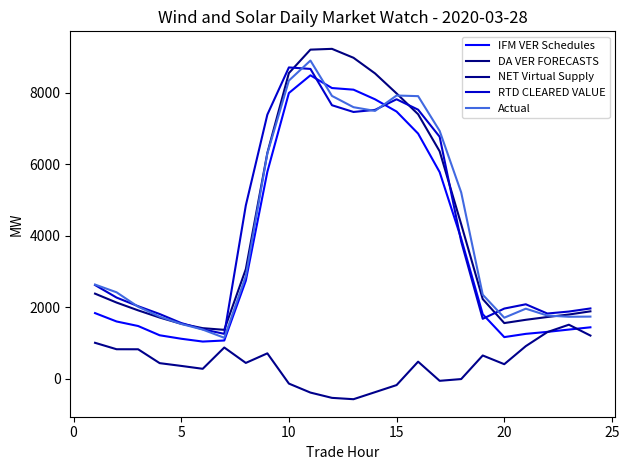

What is the difference between the maximum and minimum values in the IFM VER Schedules series?

7453.0